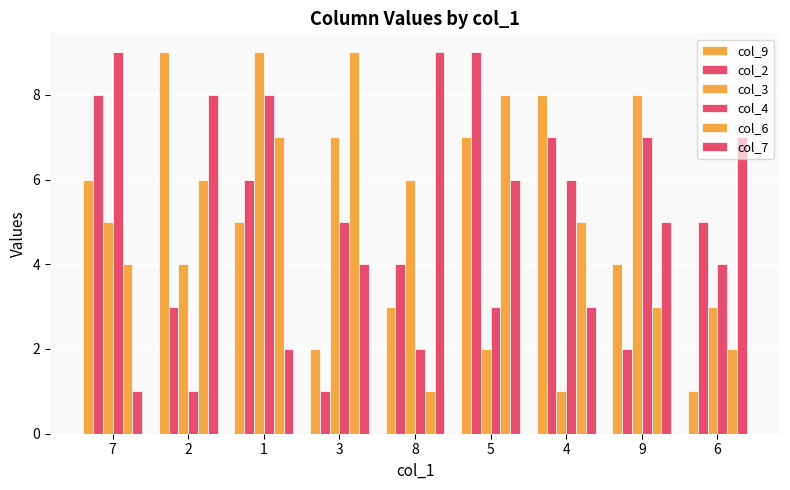

At which category does the chart reach its minimum across all series?

6